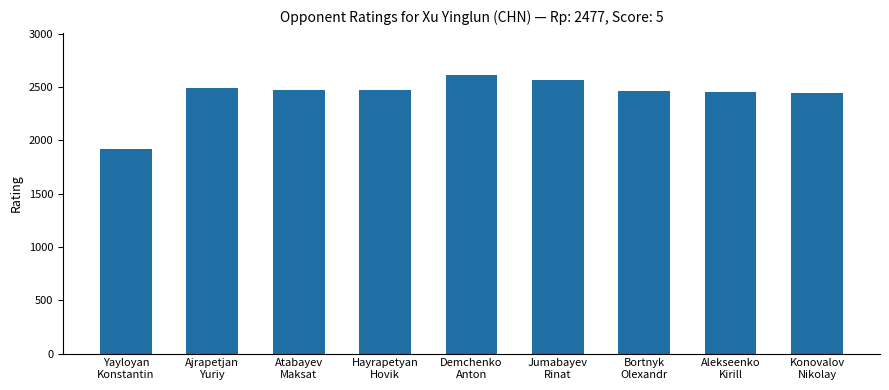

Which category has the lowest value across all series?

Yayloyan
Konstantin